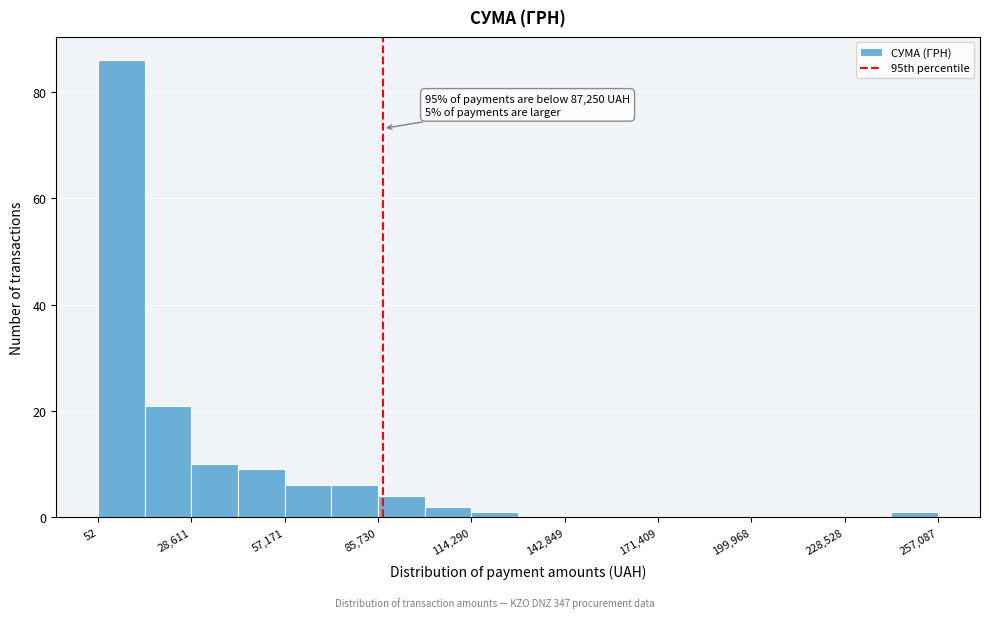

Around what value on the x-axis is the tallest bar? Give the approximate position of its centre, as read against the axis.

5000